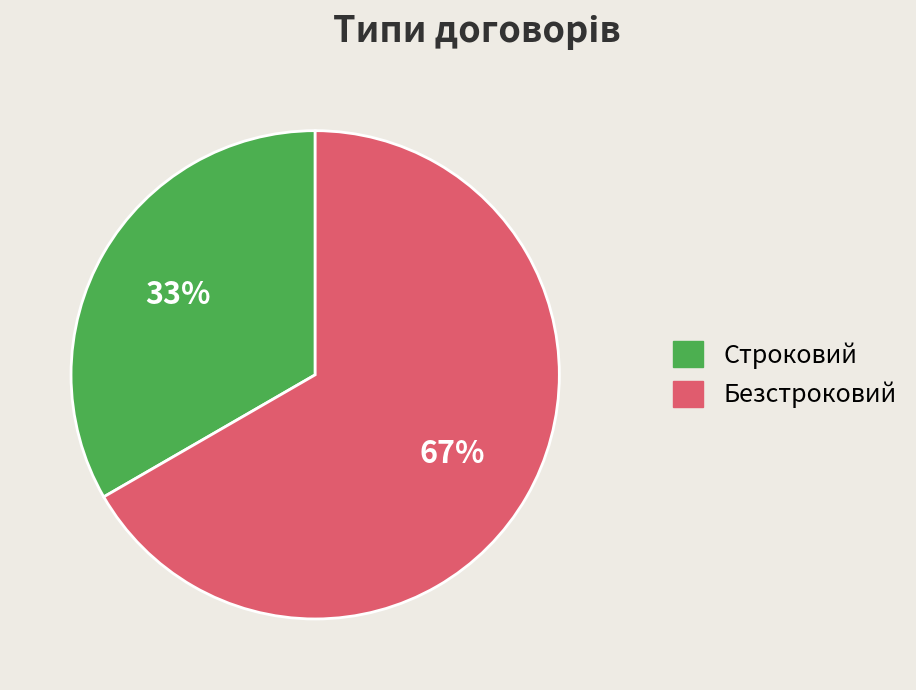

Which category accounts for the majority?

Безстроковий